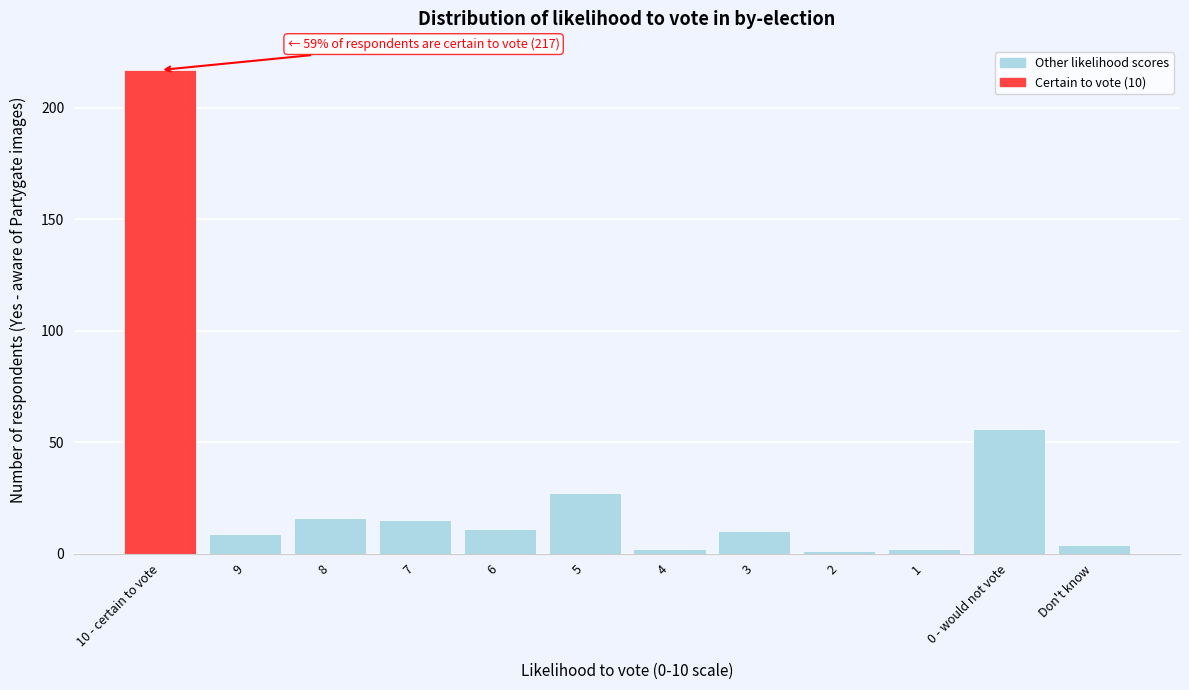

Reading left to right, transcribe all the data shown in this chart.

10 - certain to vote=217	9=9	8=16	7=15	6=11	5=27	4=2	3=10	2=1	1=2	0 - would not vote=56	Don't know=4